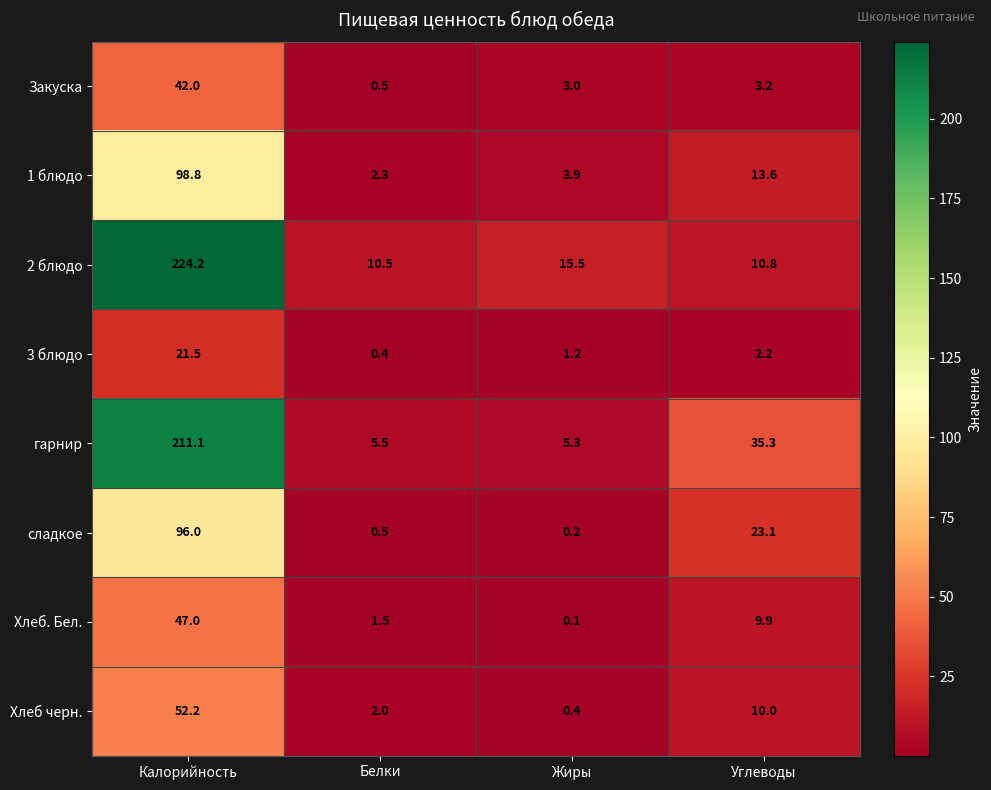

Which series has the widest spread of values?

2 блюдо